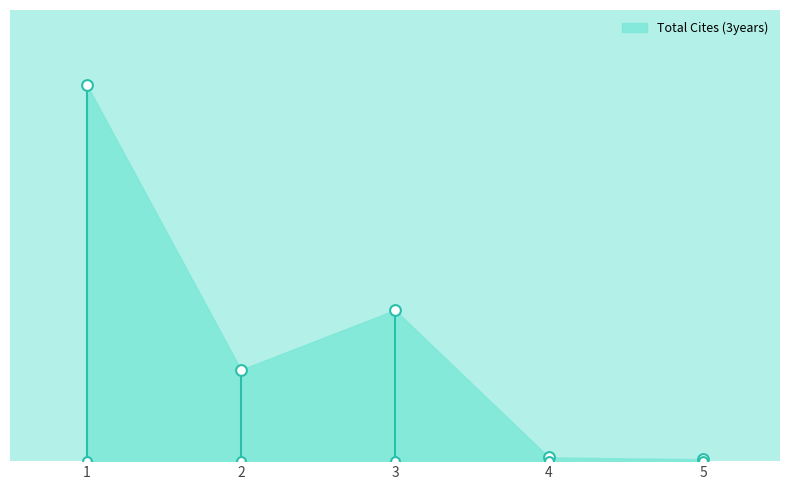

At which category is the sum across all series the highest?

1